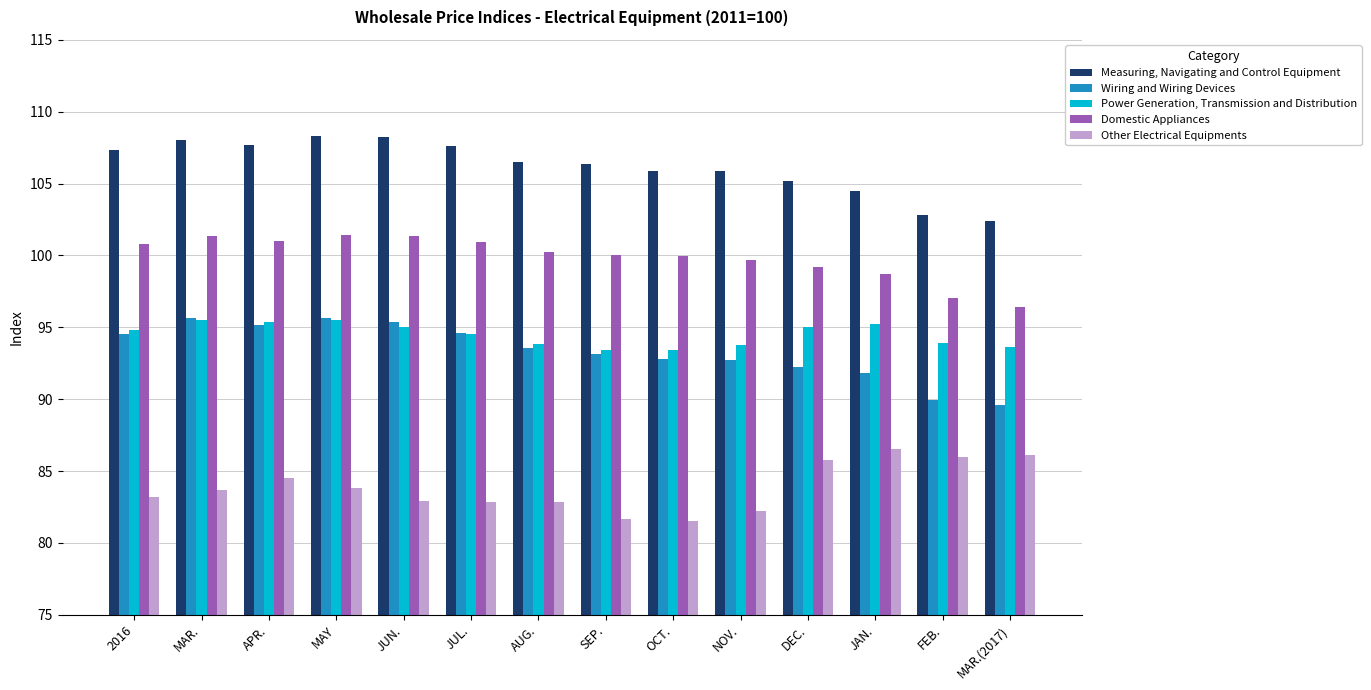

What is the label of the 12th bar from the right?

APR.